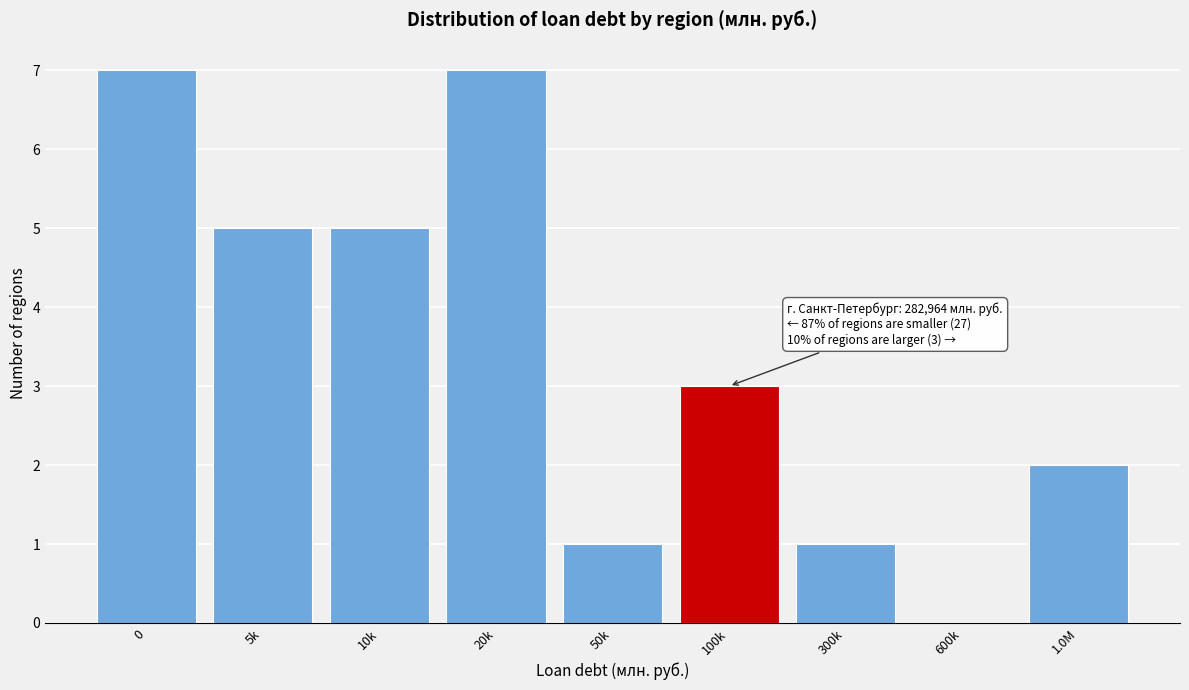

Reading left to right, extract all data points from this chart.

0=7	5k=5	10k=5	20k=7	50k=1	100k=3	300k=1	600k=0	1.0M=2